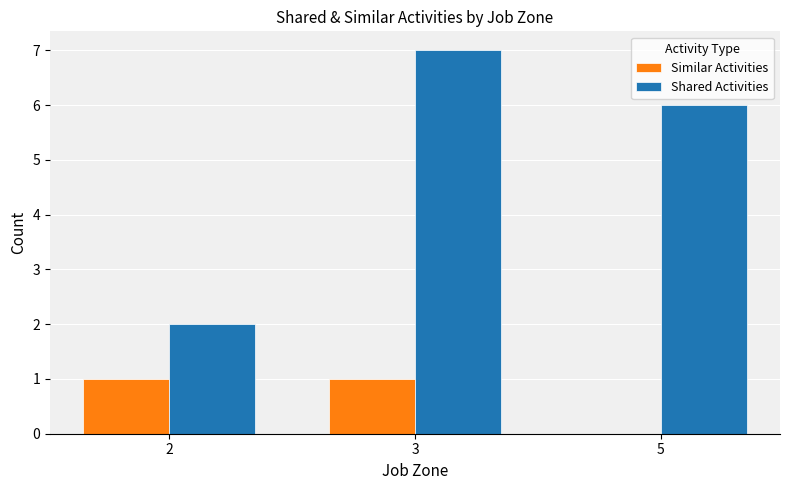

Reading left to right, transcribe all the data shown in this chart.

Similar Activities: 1	1	0
Shared Activities: 2	7	6